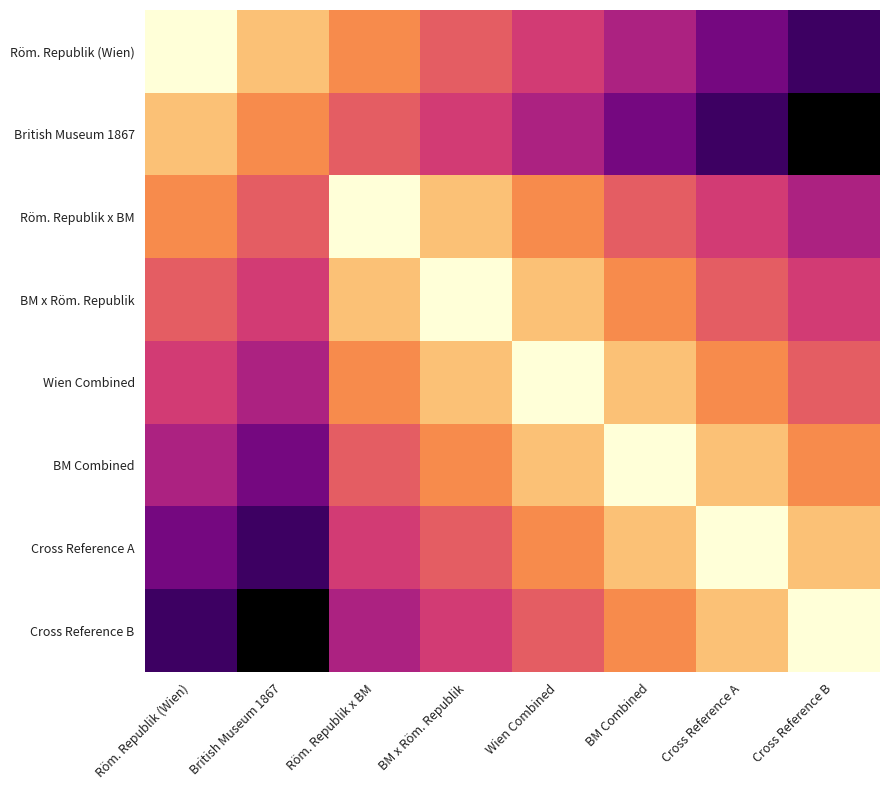

What is the spread (max minus min) of values at Cross Reference A?

88.4